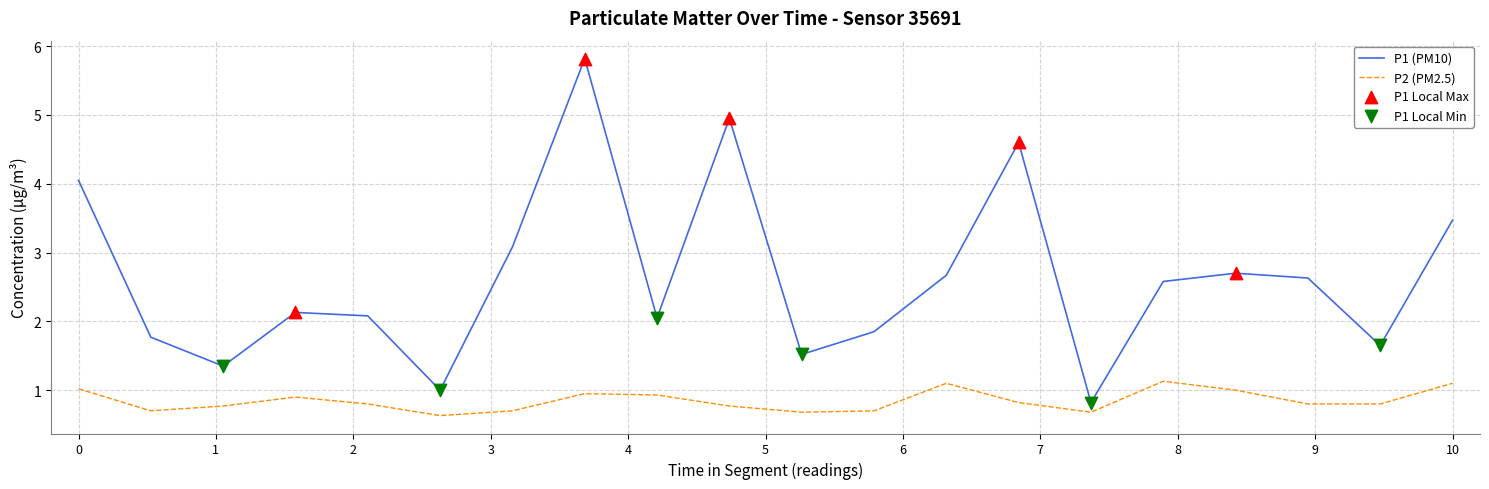

At how many categories does at least one series exceed 0?

20